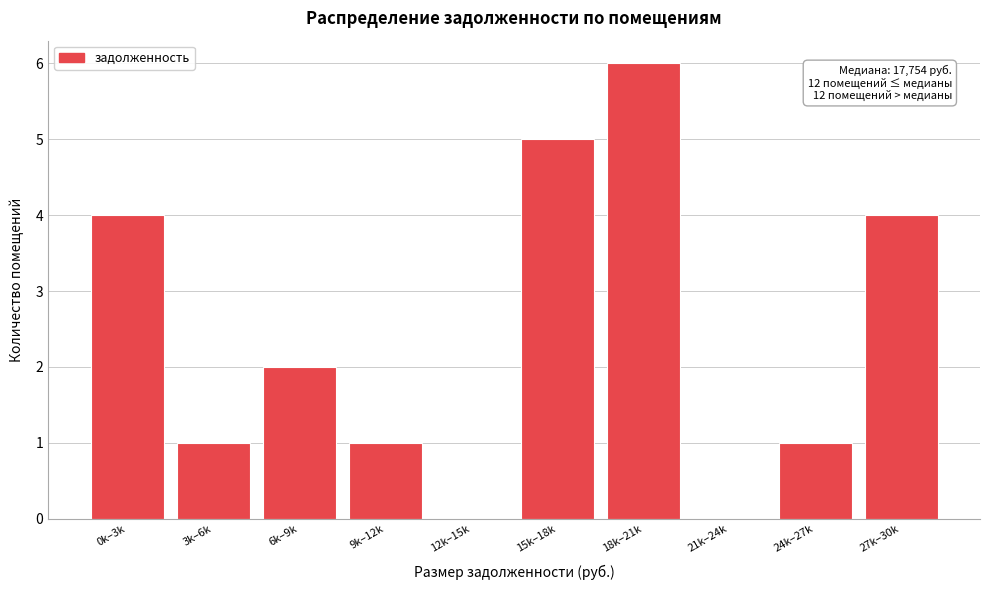

Reading left to right, what are all the values shown in this chart?

0k–3k=4	3k–6k=1	6k–9k=2	9k–12k=1	12k–15k=0	15k–18k=5	18k–21k=6	21k–24k=0	24k–27k=1	27k–30k=4